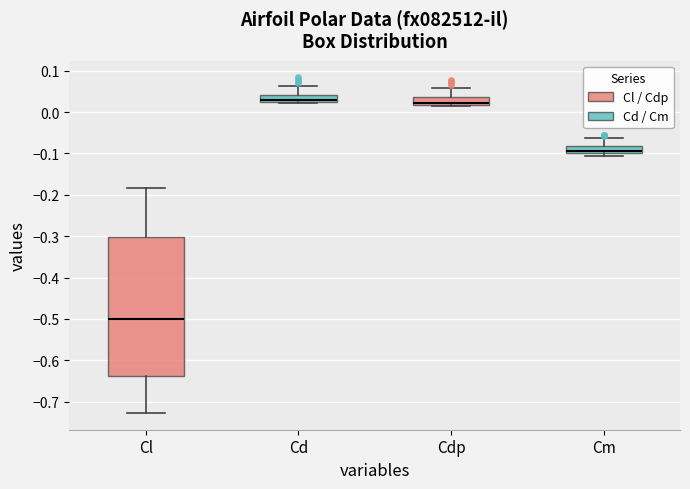

Reading left to right, transcribe this box plot: for each box, give where its median line is, the range the box spans, and where its two whiskers end, as read against the y-axis. The values are not printed on the chart, so give them approximately, as read against the axis.

Cl: median -0.50, box -0.64 to -0.30, whiskers -0.73 to -0.18
Cd: median 0.03 (just above the box's lower edge), box 0.03 to 0.04, whiskers 0.02 to 0.06
Cdp: median 0.02 (just above the box's lower edge), box 0.02 to 0.04, whiskers 0.01 to 0.06
Cm: median -0.09, box -0.10 to -0.08, whiskers -0.11 to -0.06